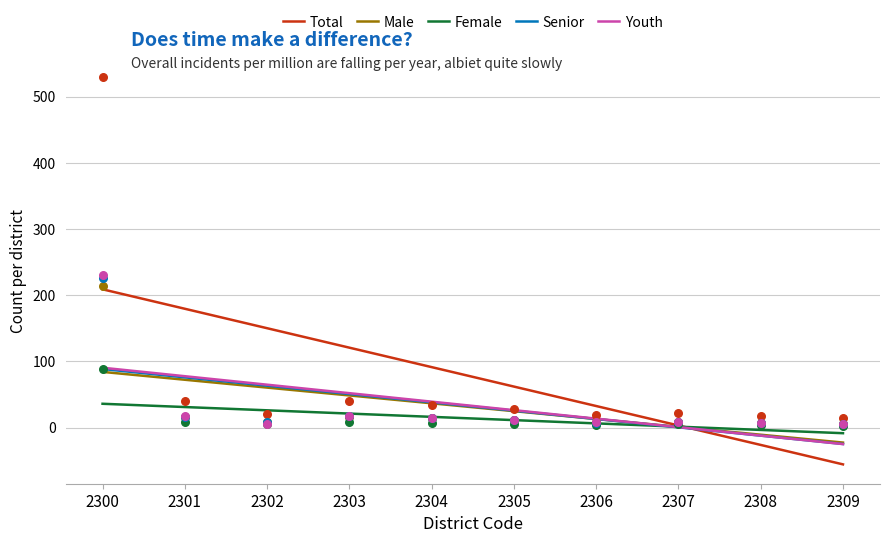

Which series contains the lowest Y value?

Total